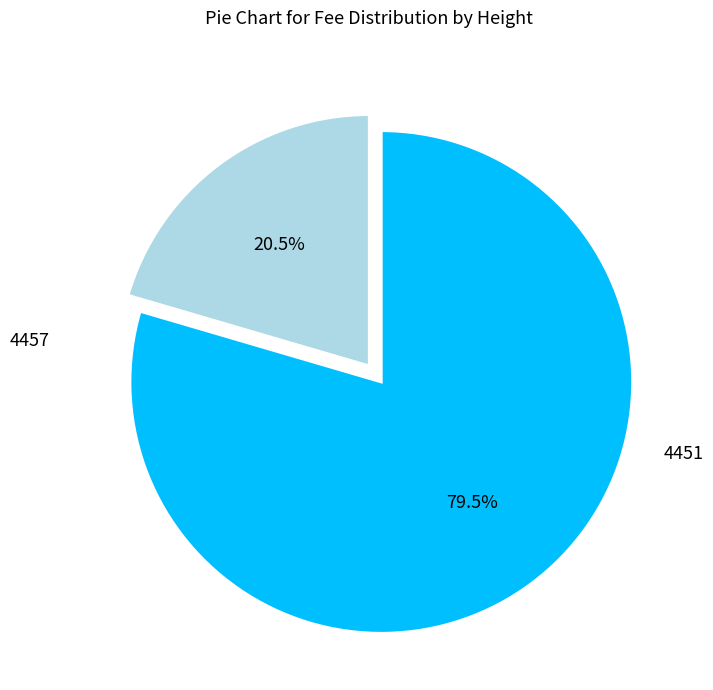

Is 4457 the majority of the pie?

No